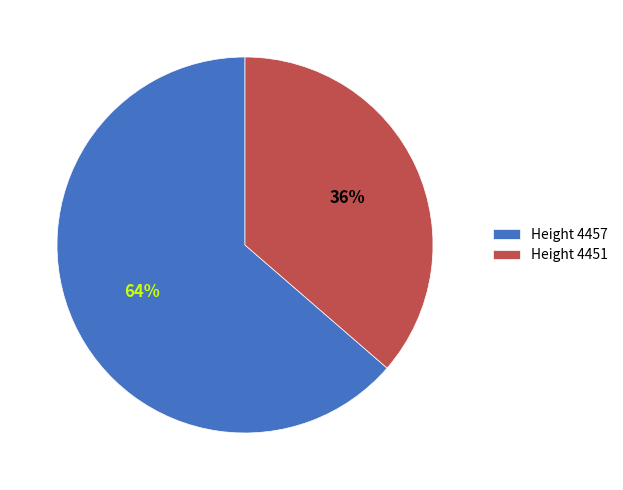

How many segments does this pie chart have?

2